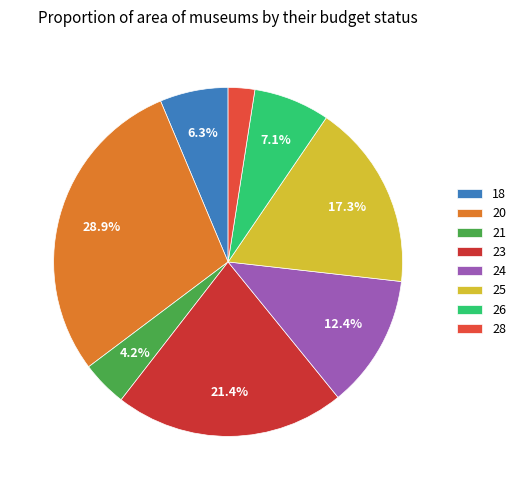

Which category has the biggest portion of the pie?

20